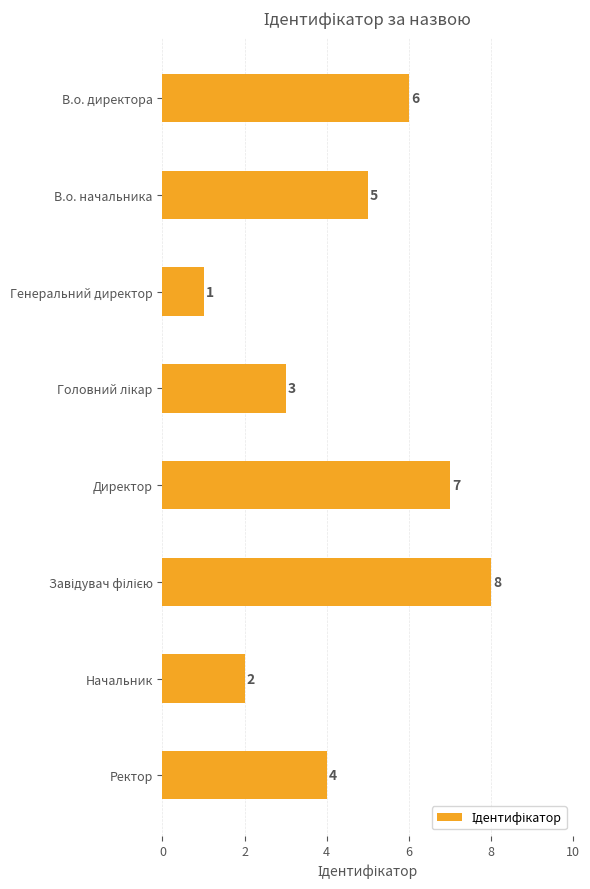

Count the number of data series in this chart.

1